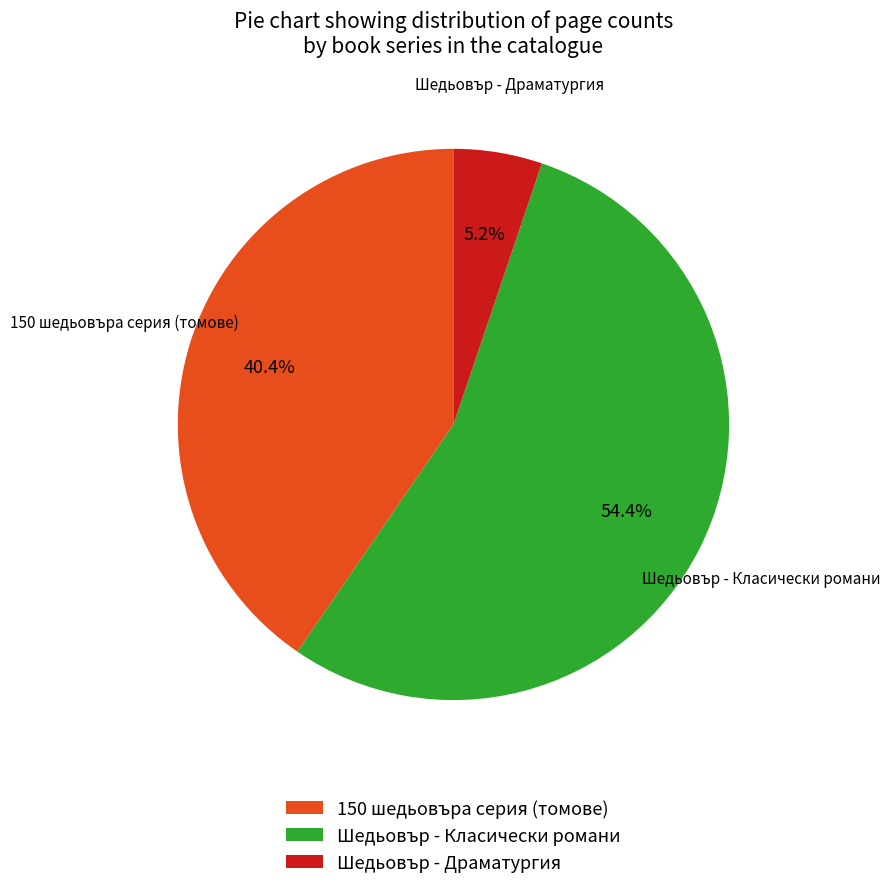

How many slices are in this pie chart?

3